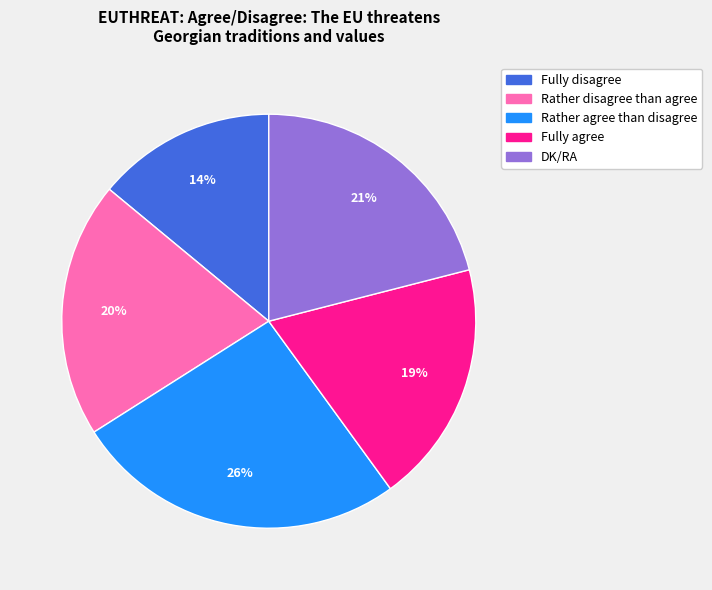

Which slice is the smallest?

Fully disagree